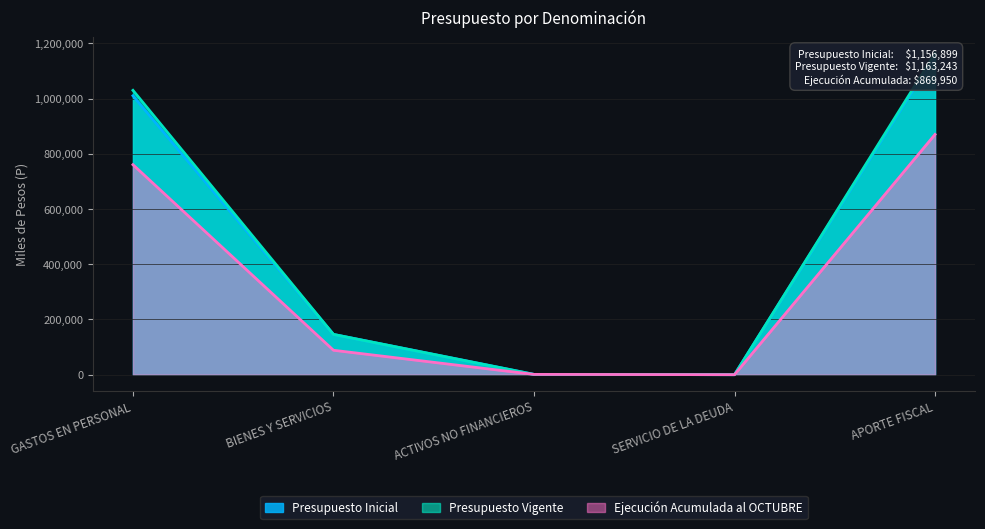

At which label is Ejecución Acumulada al OCTUBRE closest to 434975?

GASTOS EN PERSONAL